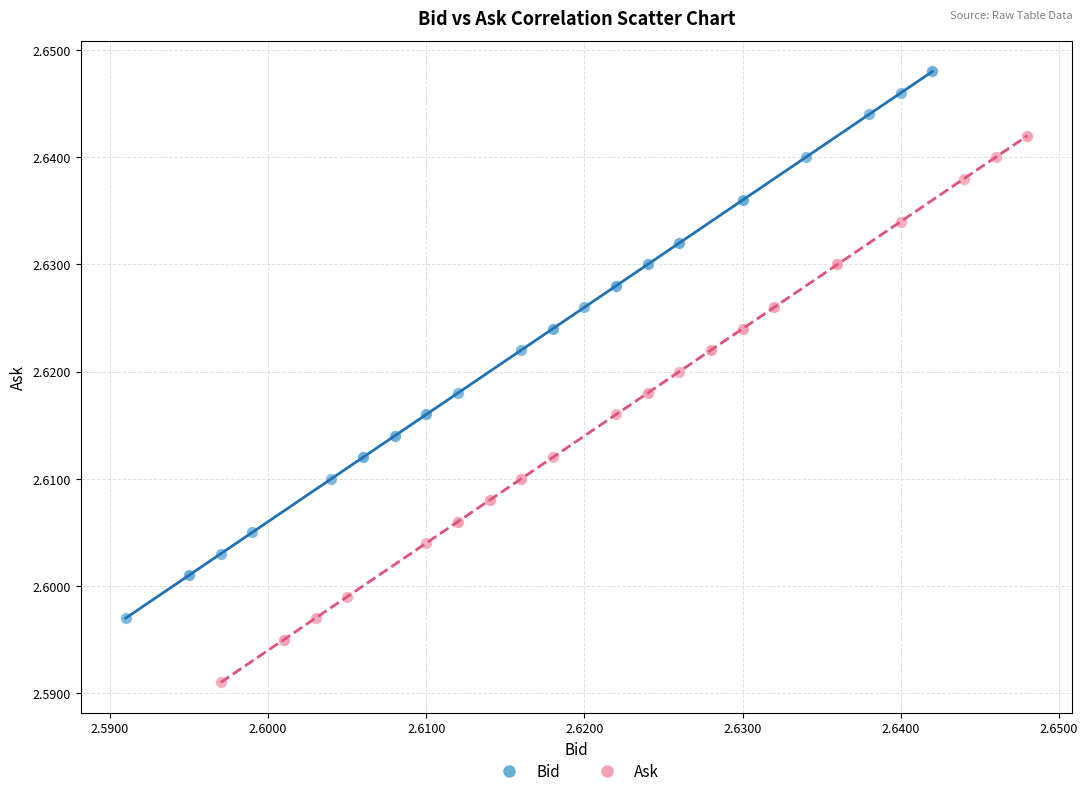

What are all the series names shown in the legend?

Bid, Ask